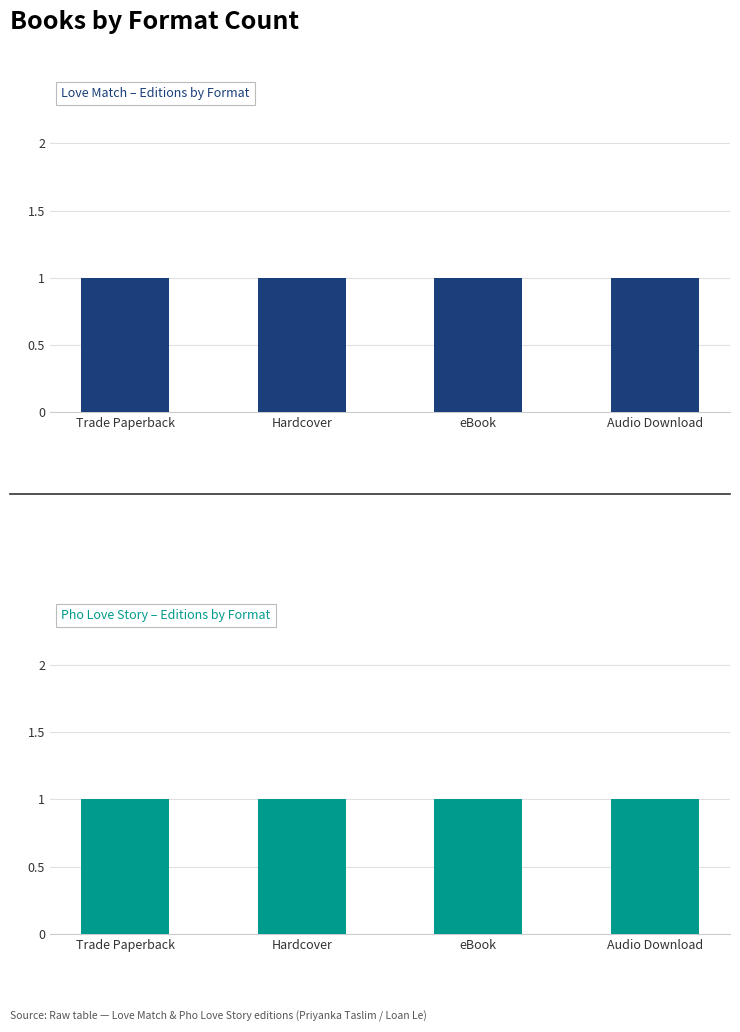

Which category has the highest value across all series?

Trade Paperback